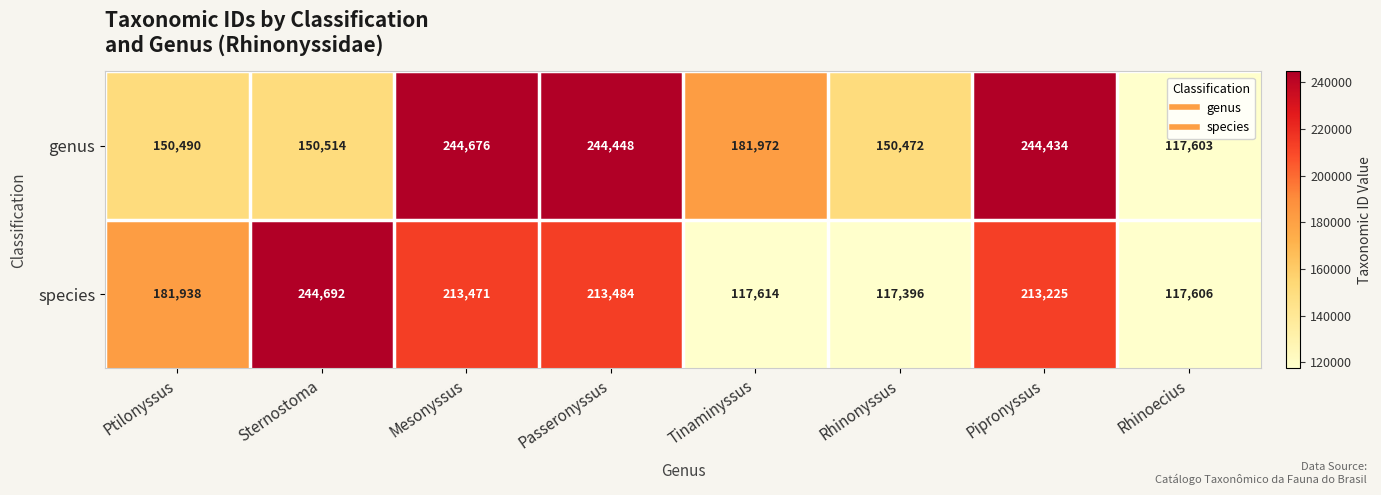

How many data points in genus are less than 181972?

4